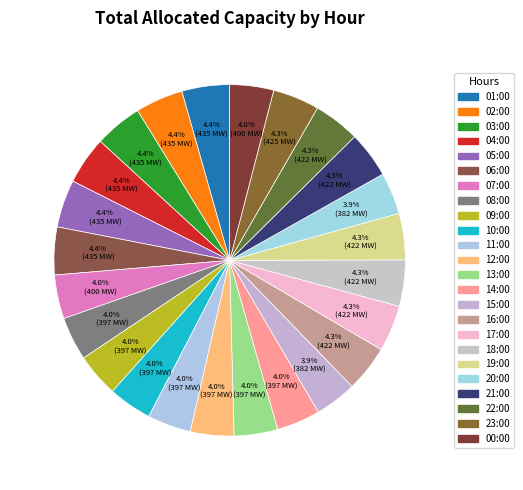

How many slices are in this pie chart?

24